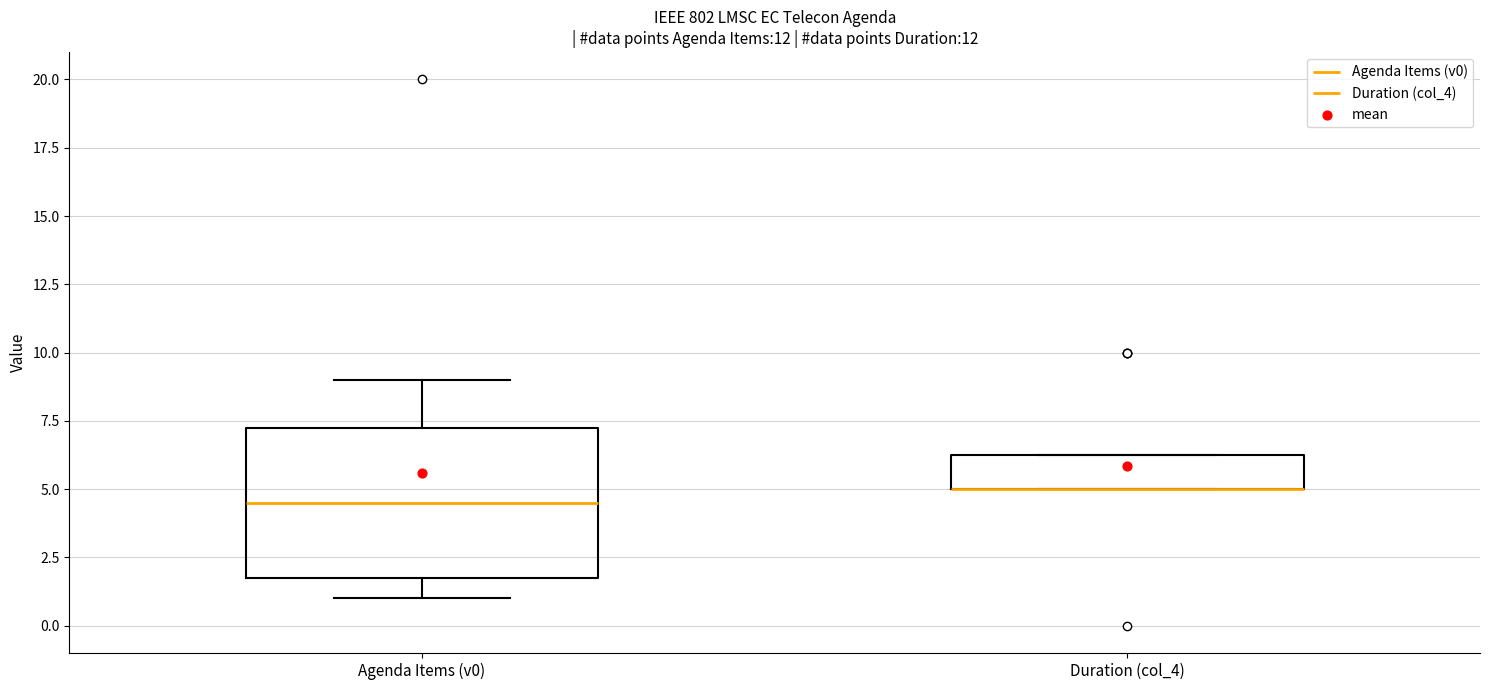

Reading left to right, transcribe this box plot: for each box, give where its median line is, the range the box spans, and where its two whiskers end, as read against the y-axis. The values are not printed on the chart, so give them approximately, as read against the axis.

Agenda Items (v0): median 4.5, box 2.0 to 7.5, whiskers 1.0 to 9.0
Duration (col_4): median 5.0 (drawn on the box's lower edge), box 5.0 to 6.5, whiskers 5.0 to 6.5